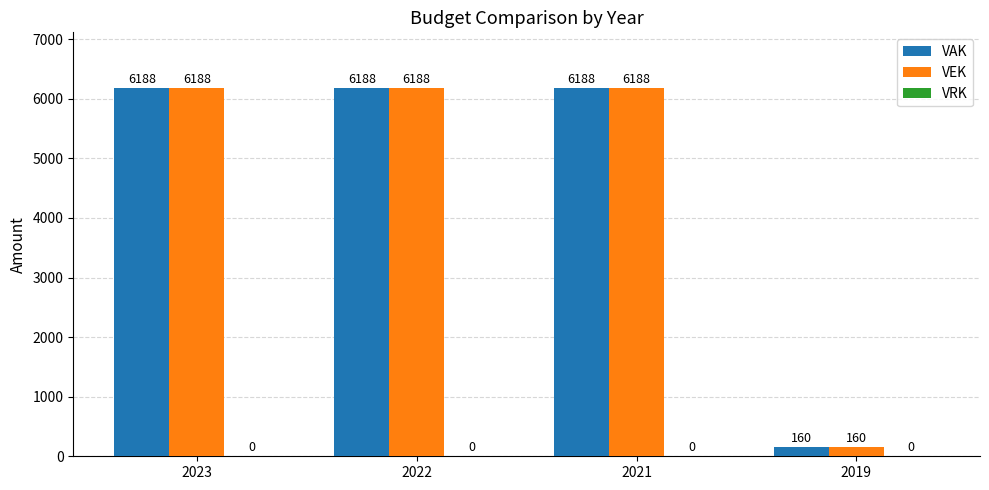

What is the difference between the maximum and minimum values in the VAK series?

6028